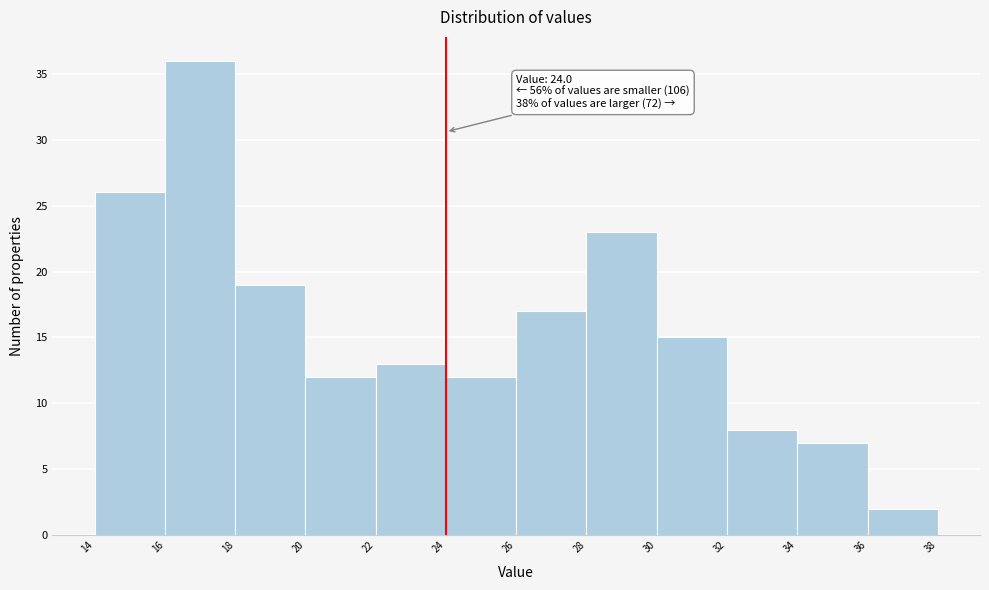

Over which range of the x-axis is the bar tallest?

16 to 18